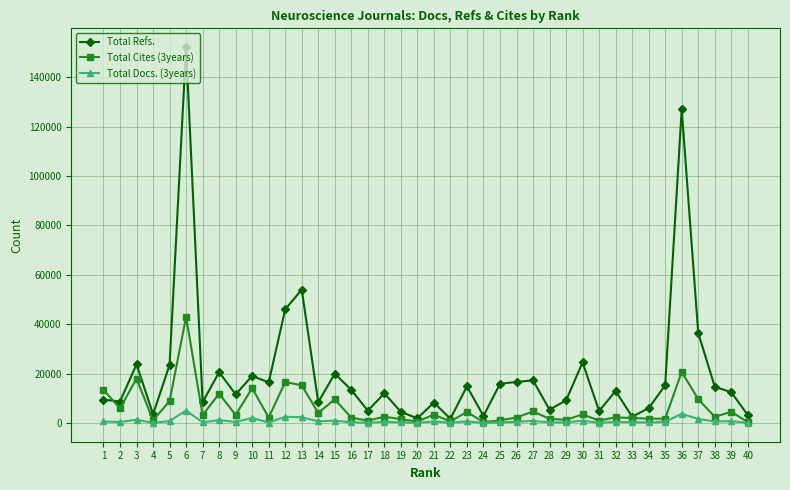

Which series has the largest total across all categories?

Total Refs.